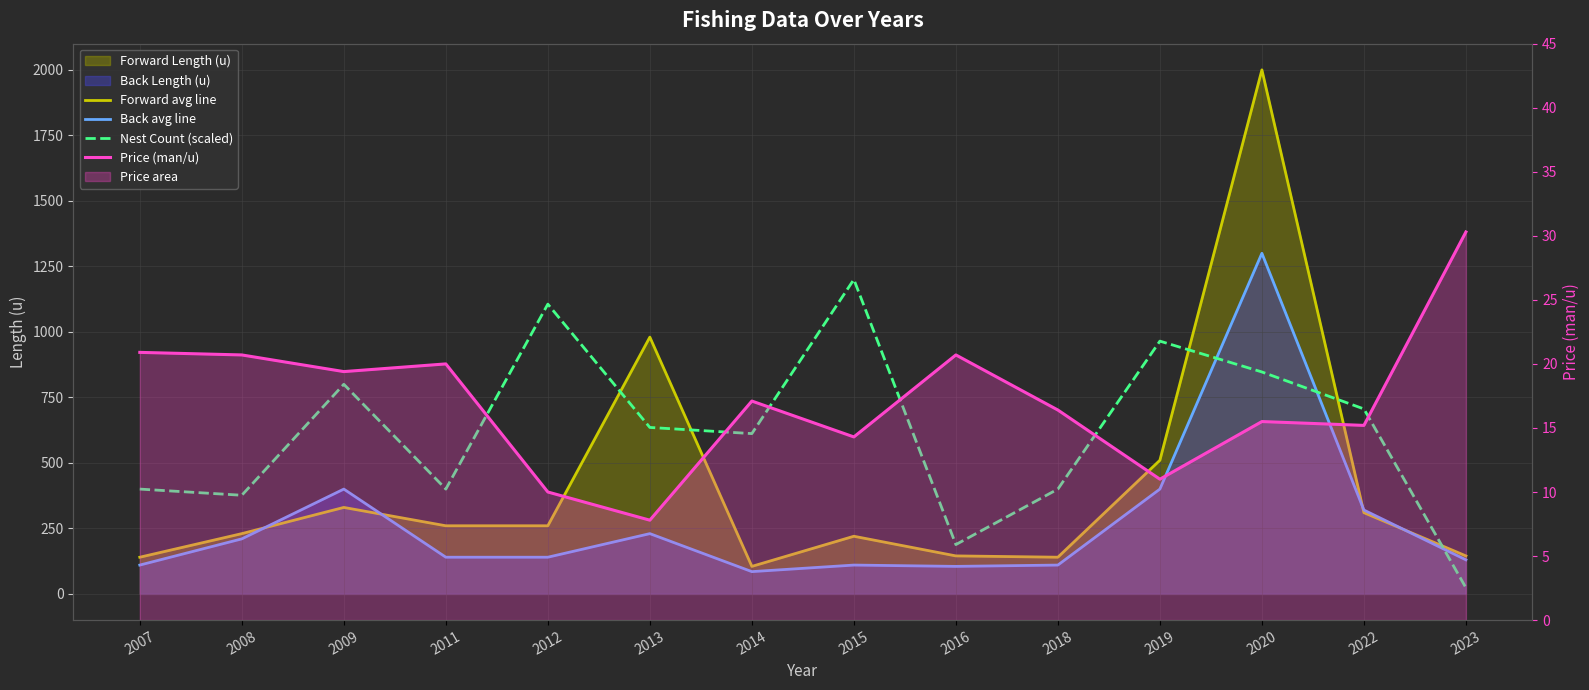

Count the number of data series in this chart.

4